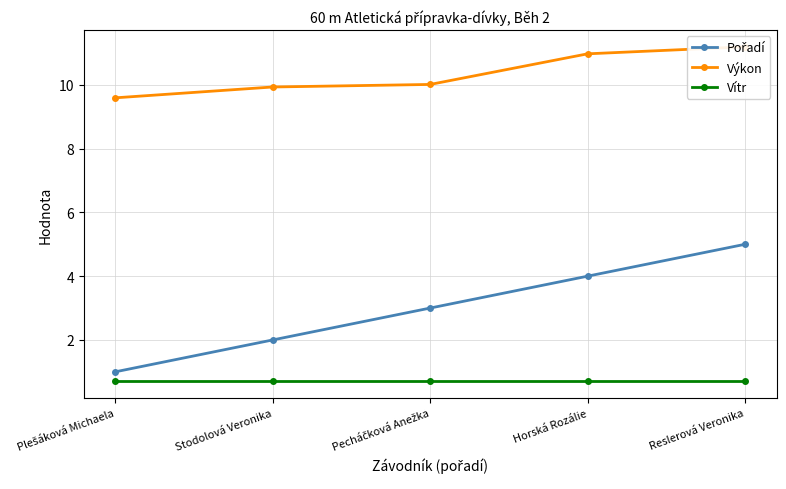

True or false: Výkon and Pořadí intersect in this chart.

False